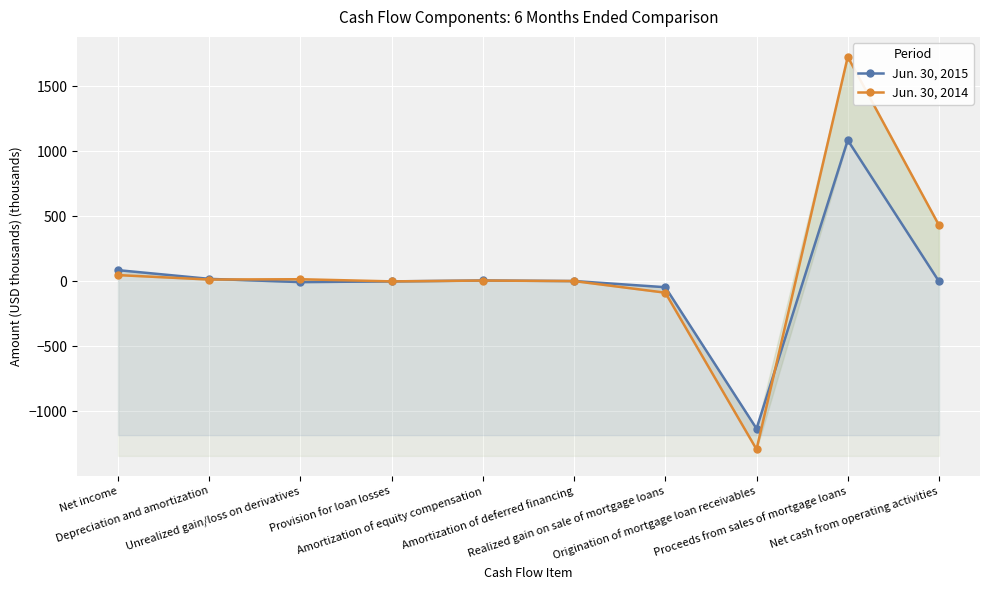

Reading left to right, transcribe all the data shown in this chart.

Jun. 30, 2015: 86.7	19.7	-5.4	0.3	7.2	2.9	-44.6	-1132.3	1086.5	0.1
Jun. 30, 2014: 48.6	14.4	16.8	0.3	6.6	2.6	-86.7	-1291.5	1727.2	432.3